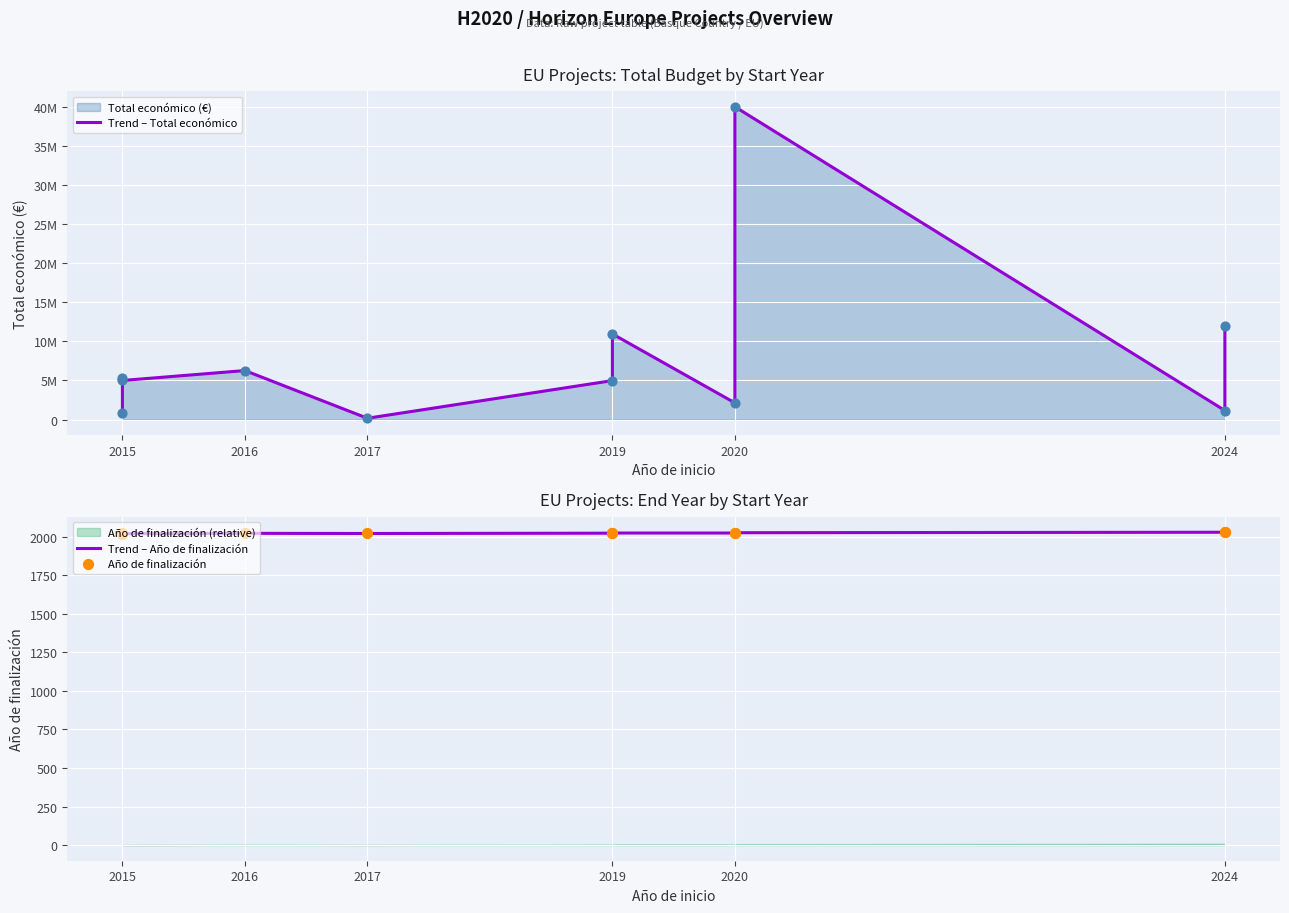

Is the value of Año de finalización at 2017 greater than the value of Trend – Total económico at 2024?

No